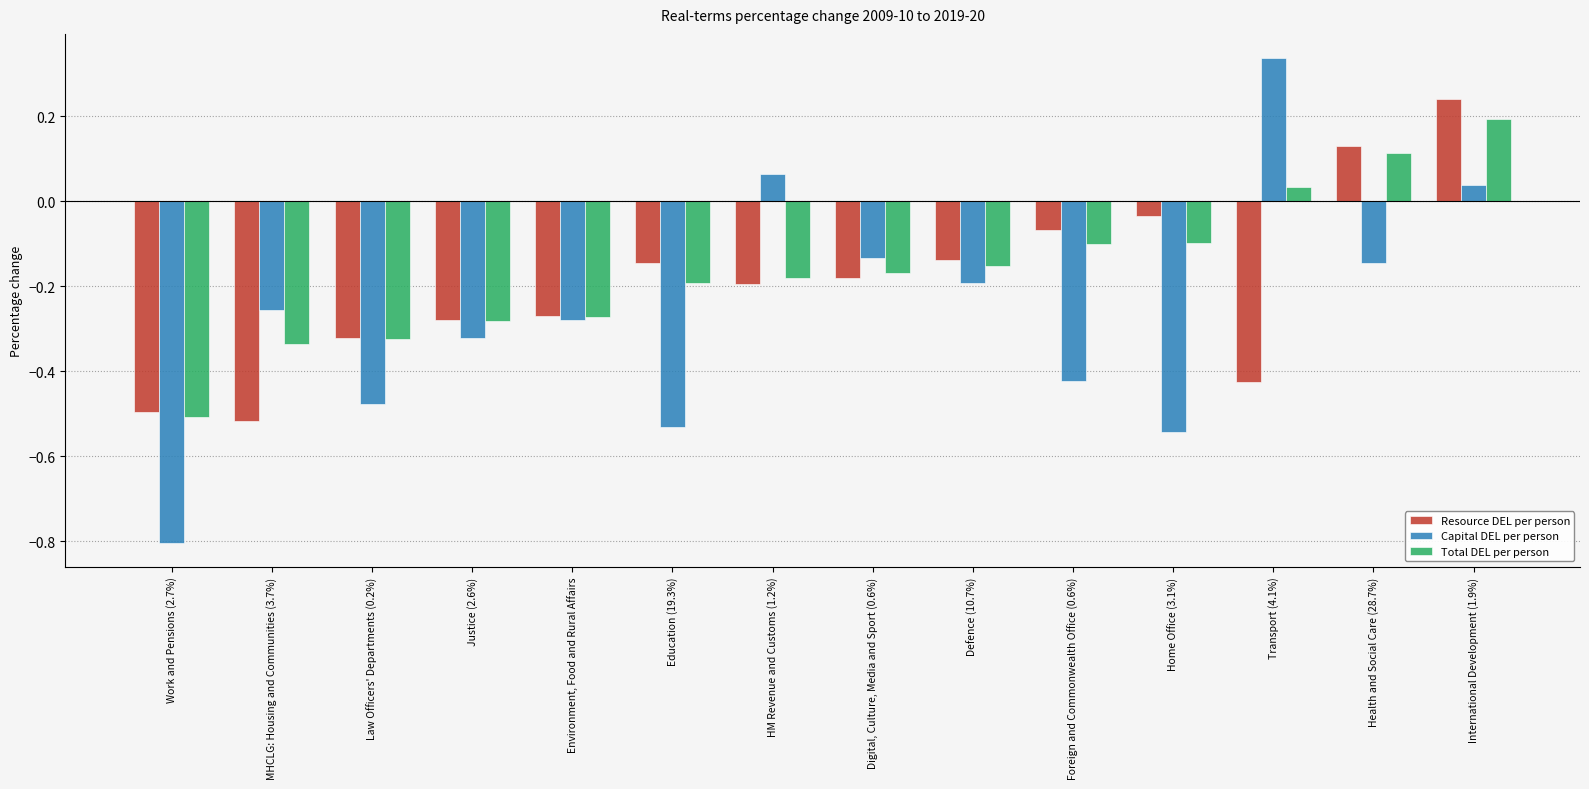

Which series has the widest spread of values?

Capital DEL per person